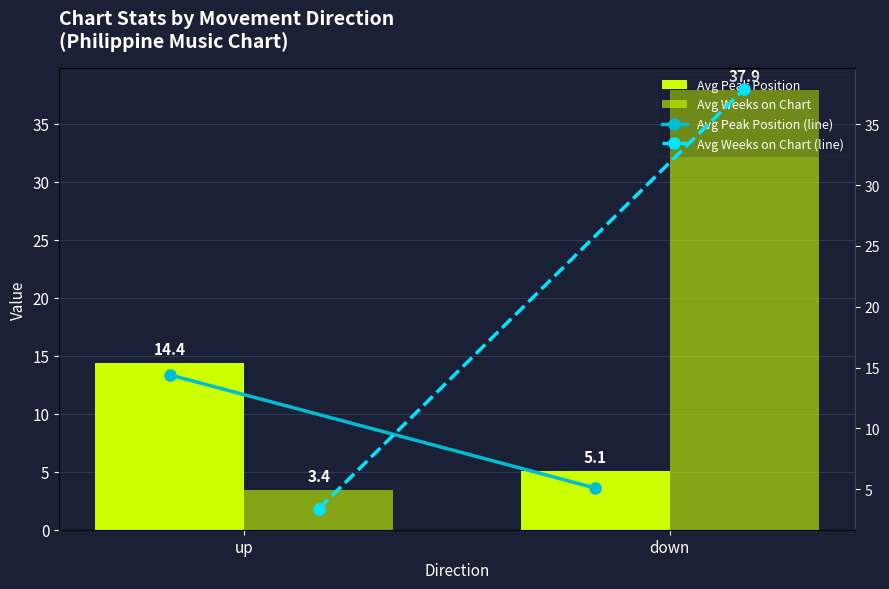

The Avg Weeks on Chart series shows 3.4 at up. True or false?

True